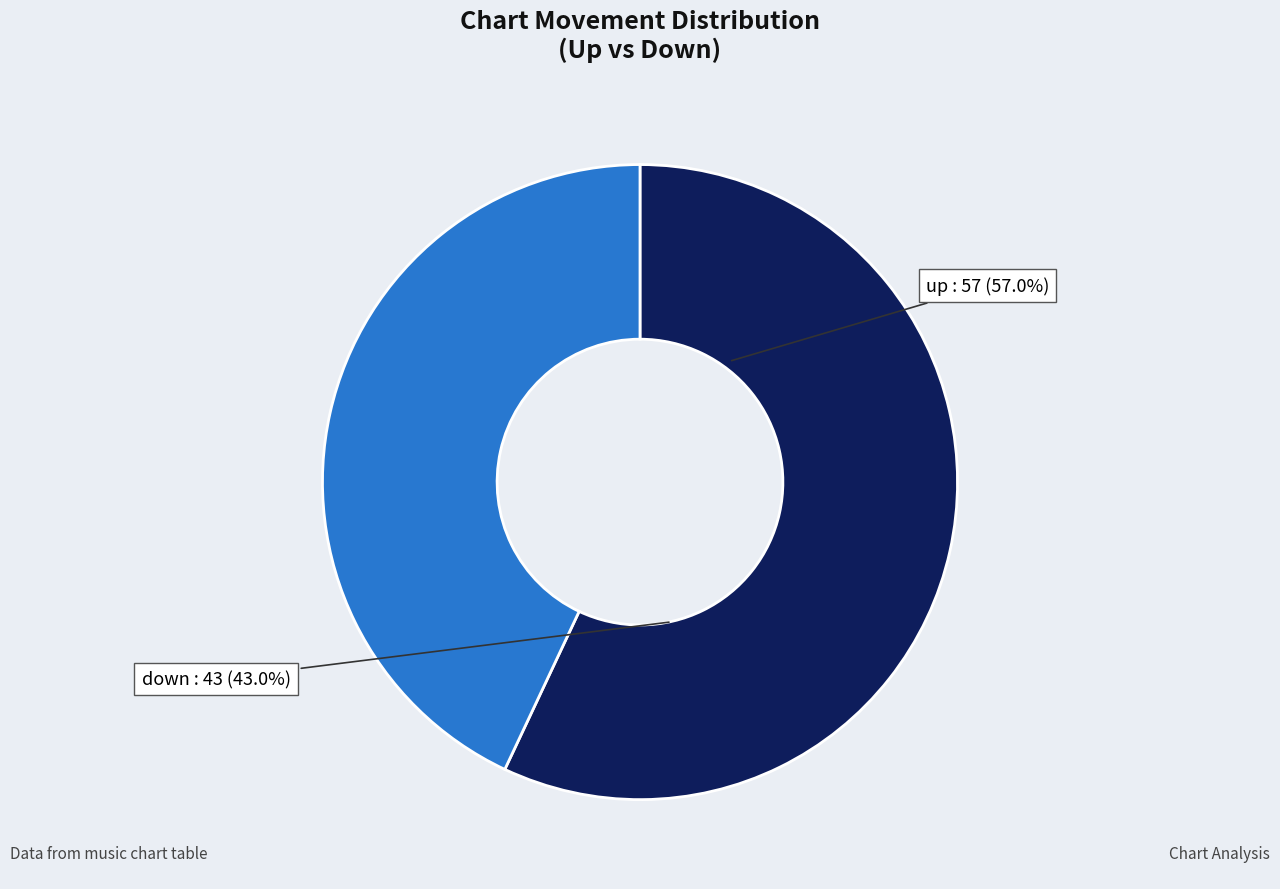

Is there a majority slice in this chart?

Yes